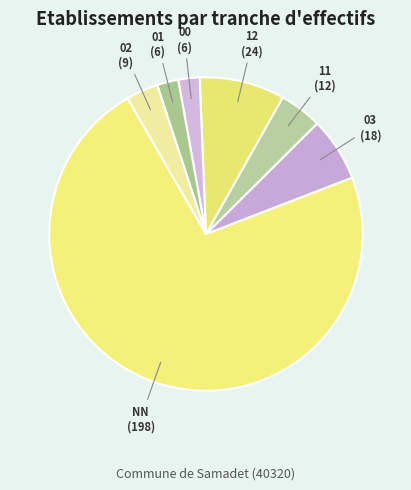

True or false: 01 accounts for 2% of the total.

True